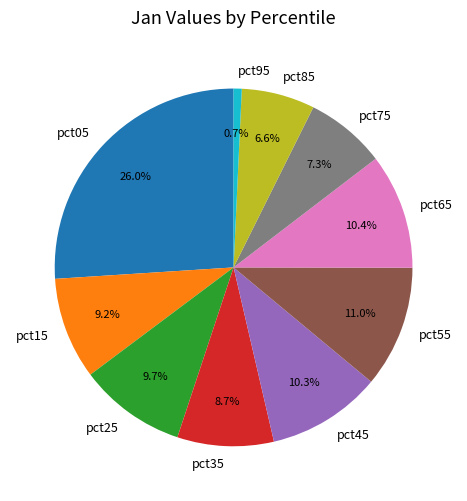

To the nearest percent, what portion does pct55 represent?

11%